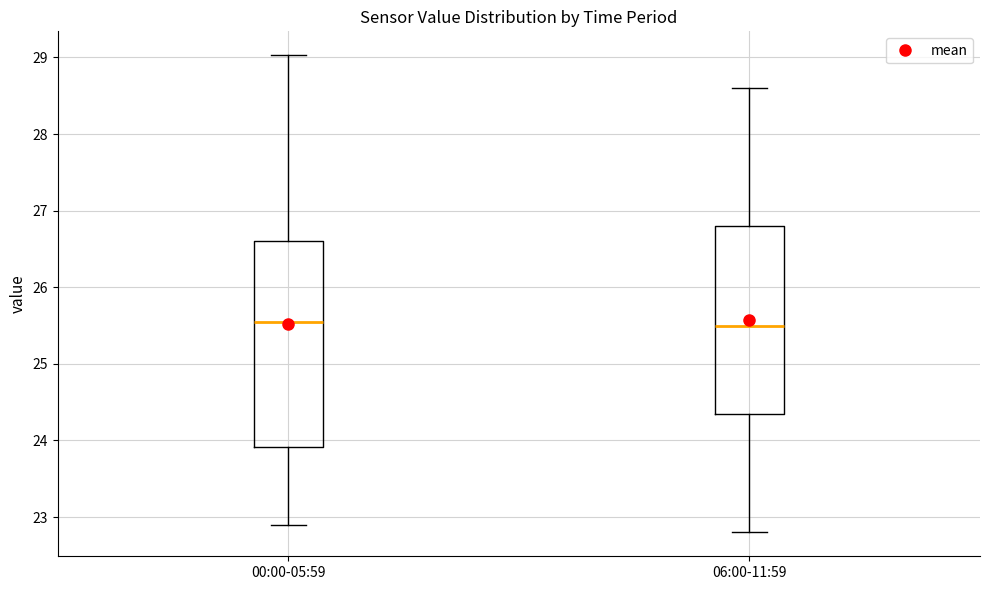

Reading left to right, transcribe this box plot: for each box, give where its median line is, the range the box spans, and where its two whiskers end, as read against the y-axis. The values are not printed on the chart, so give them approximately, as read against the axis.

00:00-05:59: median 25.6, box 23.9 to 26.6, whiskers 22.9 to 29.0
06:00-11:59: median 25.5, box 24.4 to 26.8, whiskers 22.8 to 28.6